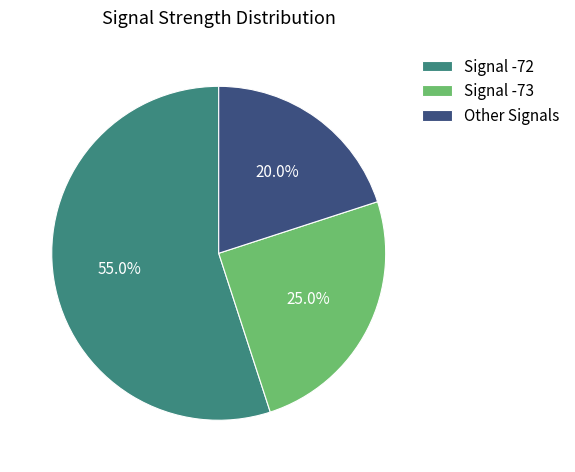

Rank the categories by value from highest to lowest.

Signal -72, Signal -73, Other Signals